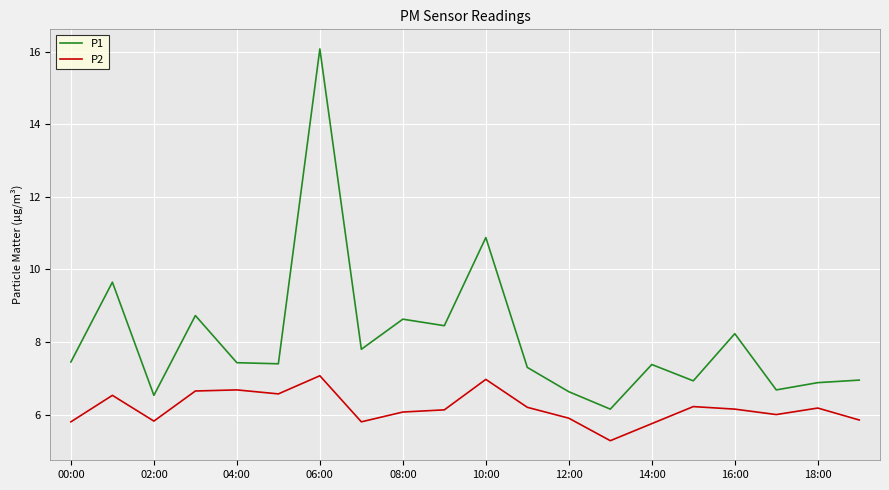

What is the difference between the maximum and minimum values in the P2 series?

1.8